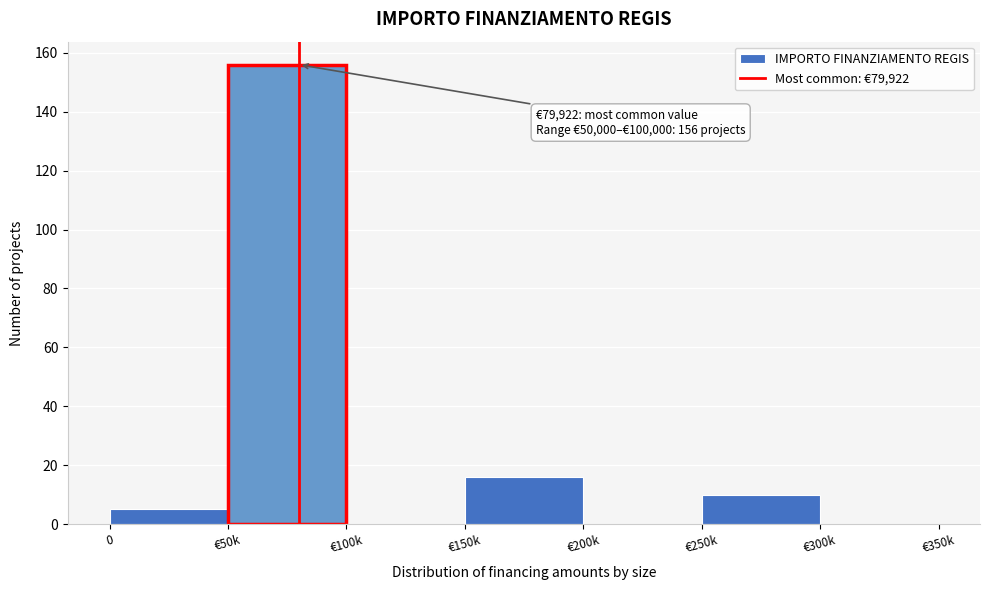

Reading right to left, transcribe all the data shown in this chart.

€300k=0	€250k=10	€200k=0	€150k=16	€100k=0	€50k=156	0=5